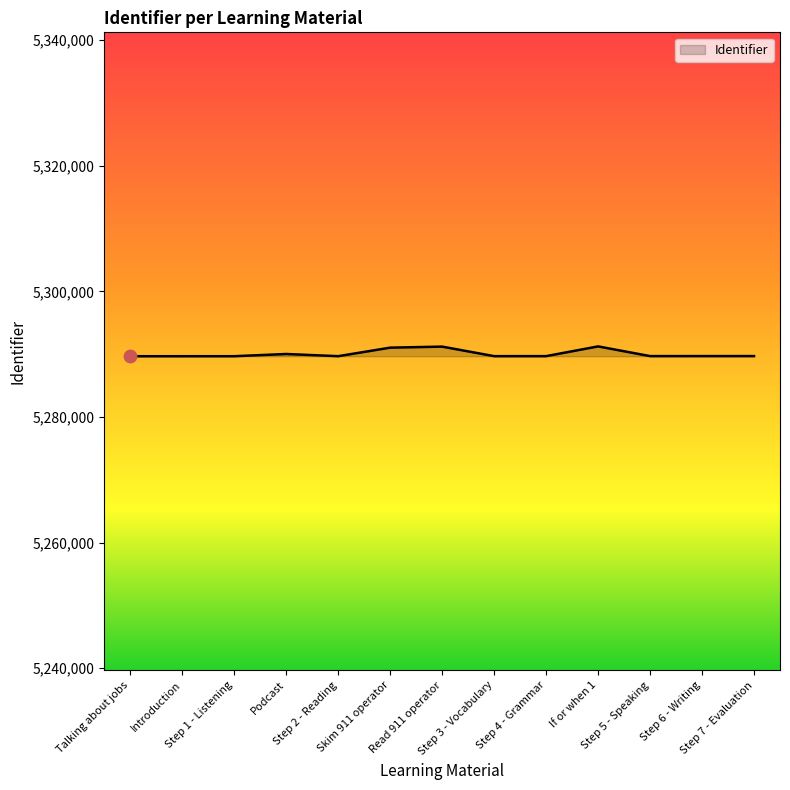

Approximately how many times larger is the value at Read 911 operator compared to Talking about jobs?

1.0